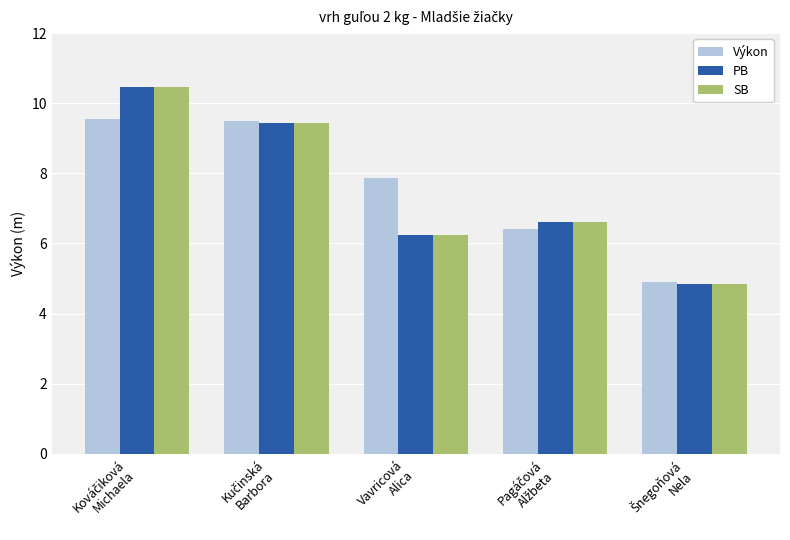

What position from the right is Vavricová
Alica?

3